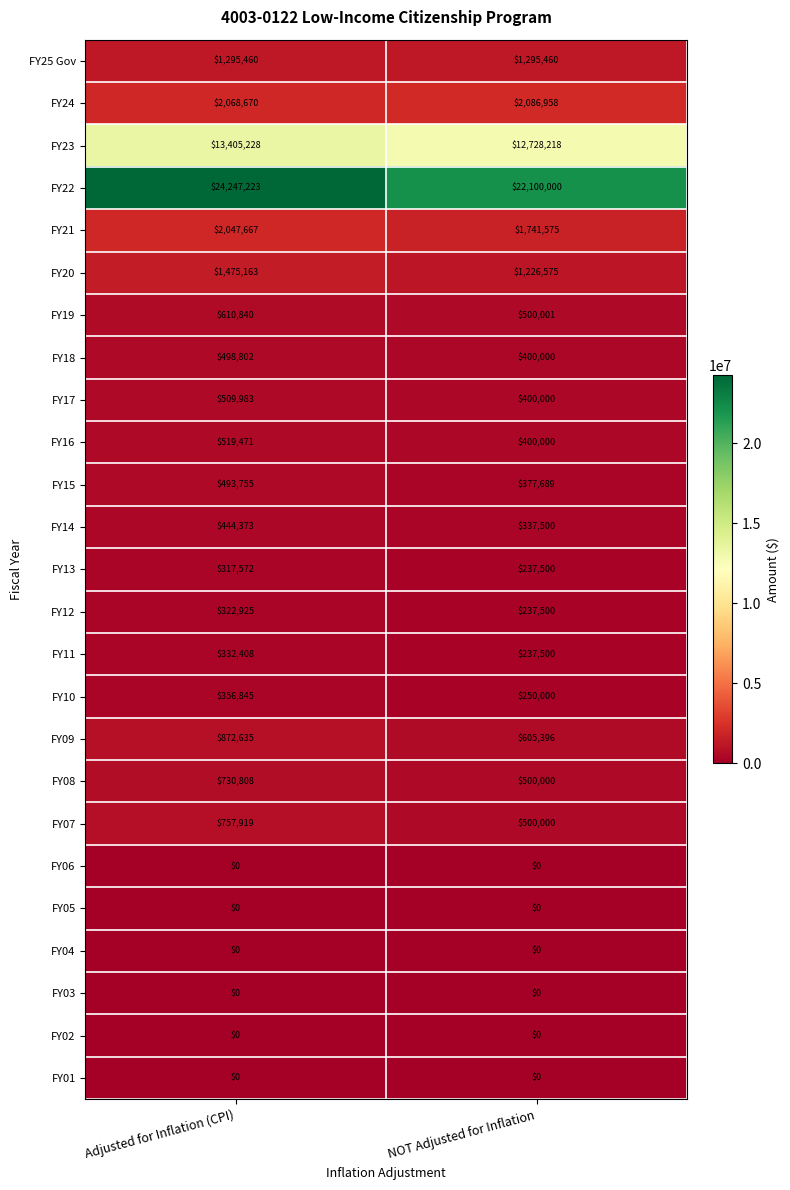

What is the total value across all series at NOT Adjusted for Inflation?

46161872